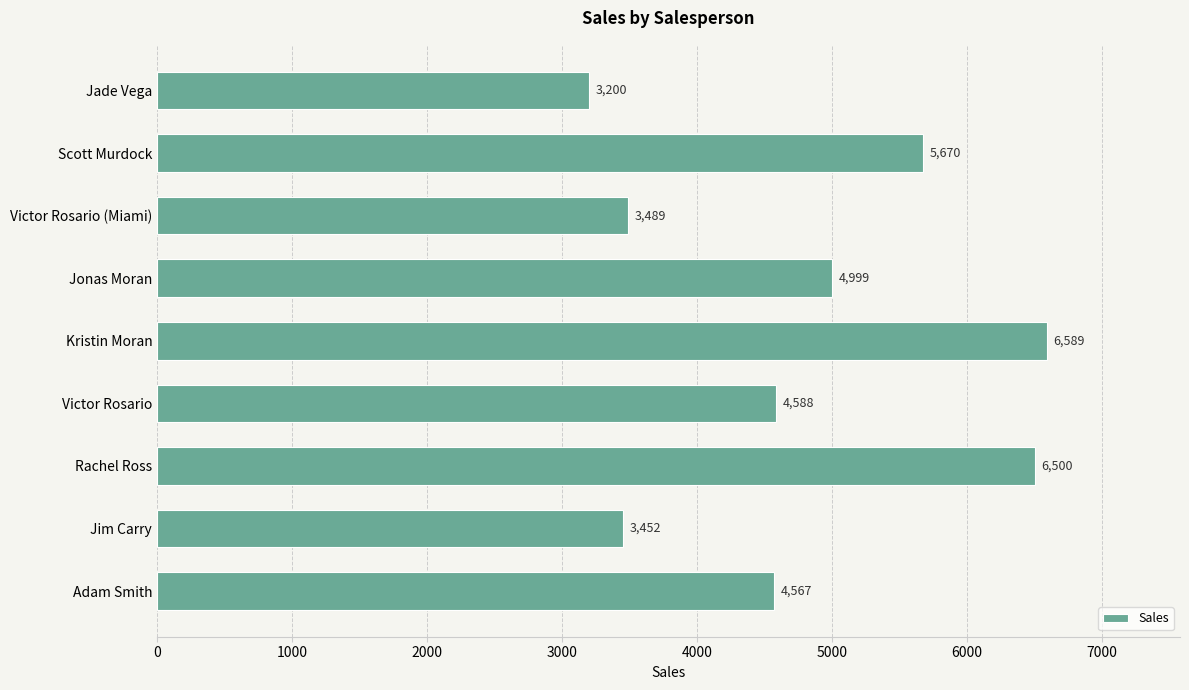

Where is the data nearest to the value 4894?

Jonas Moran